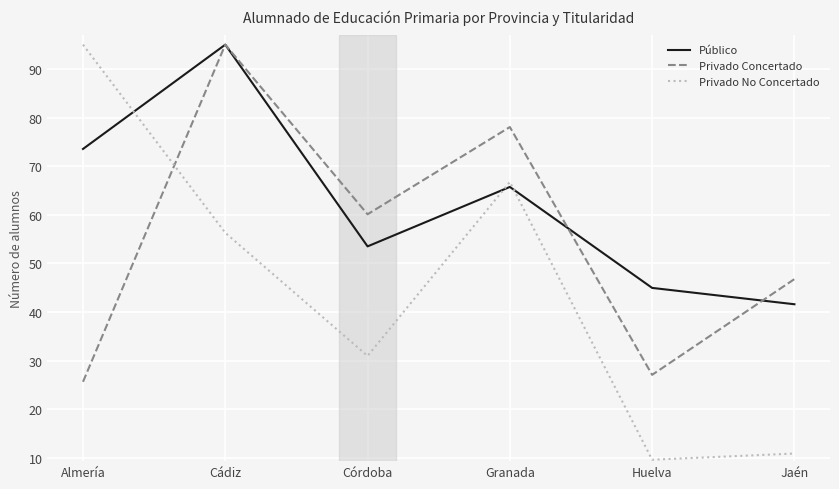

What are all the series names shown in the legend?

Público, Privado Concertado, Privado No Concertado